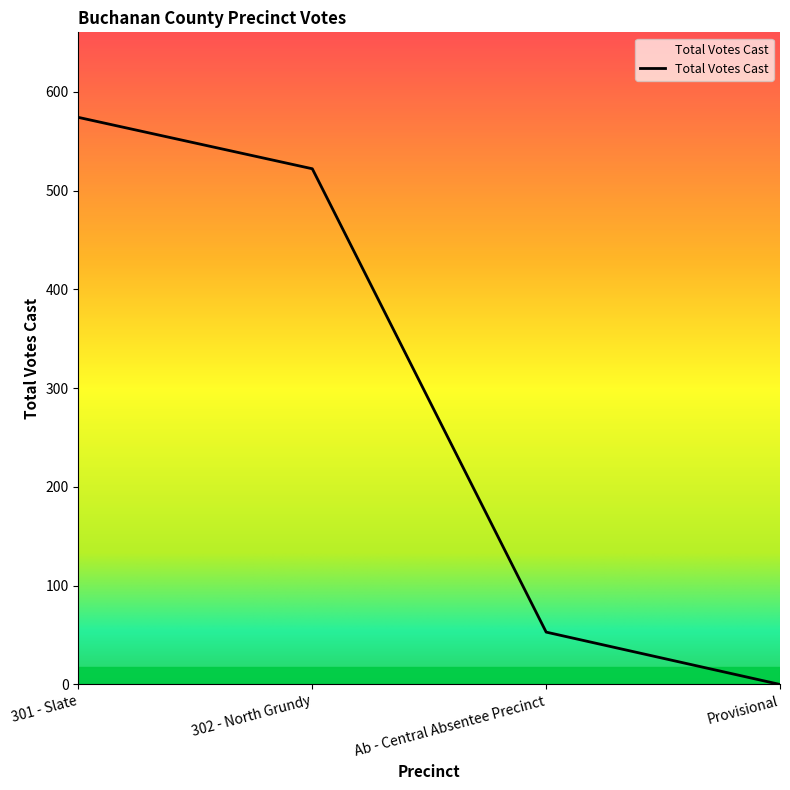

What is the greatest value displayed?

574